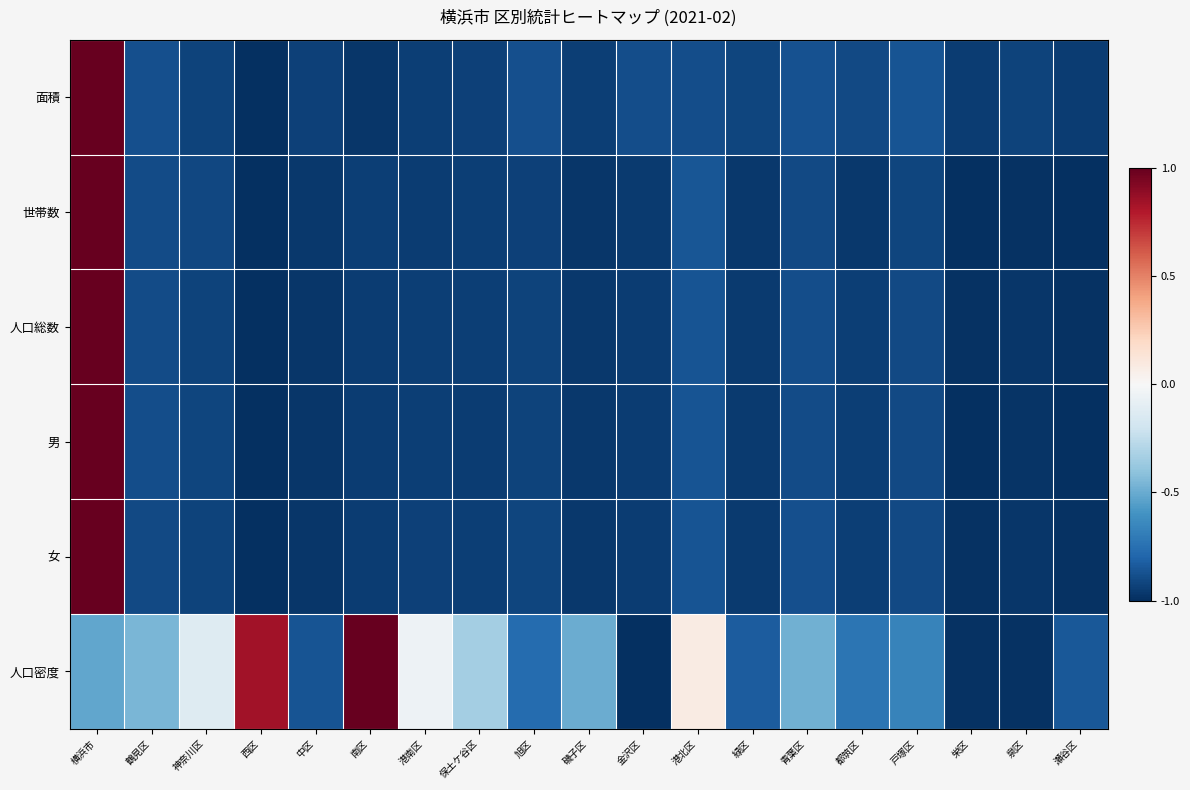

How many categories are shown in the chart?

19